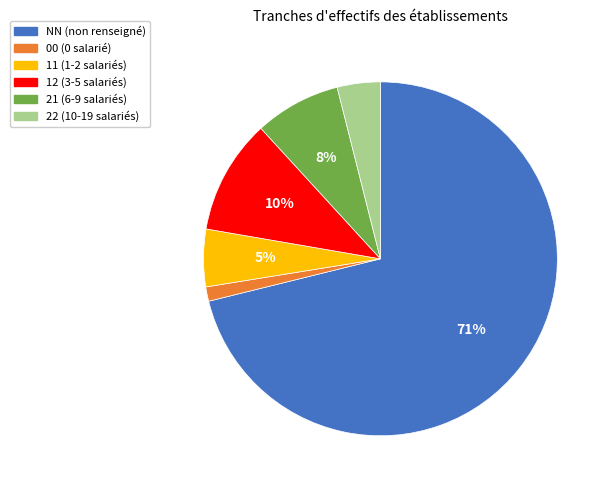

Do 22 and 11 together represent more than half of the pie?

No